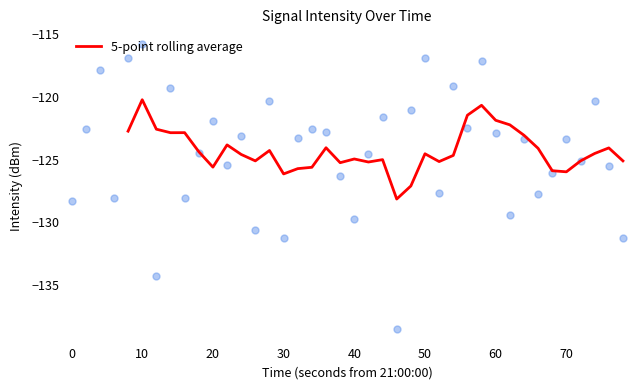

The value of 5-point rolling average at 10 is -120.2. True or false?

True